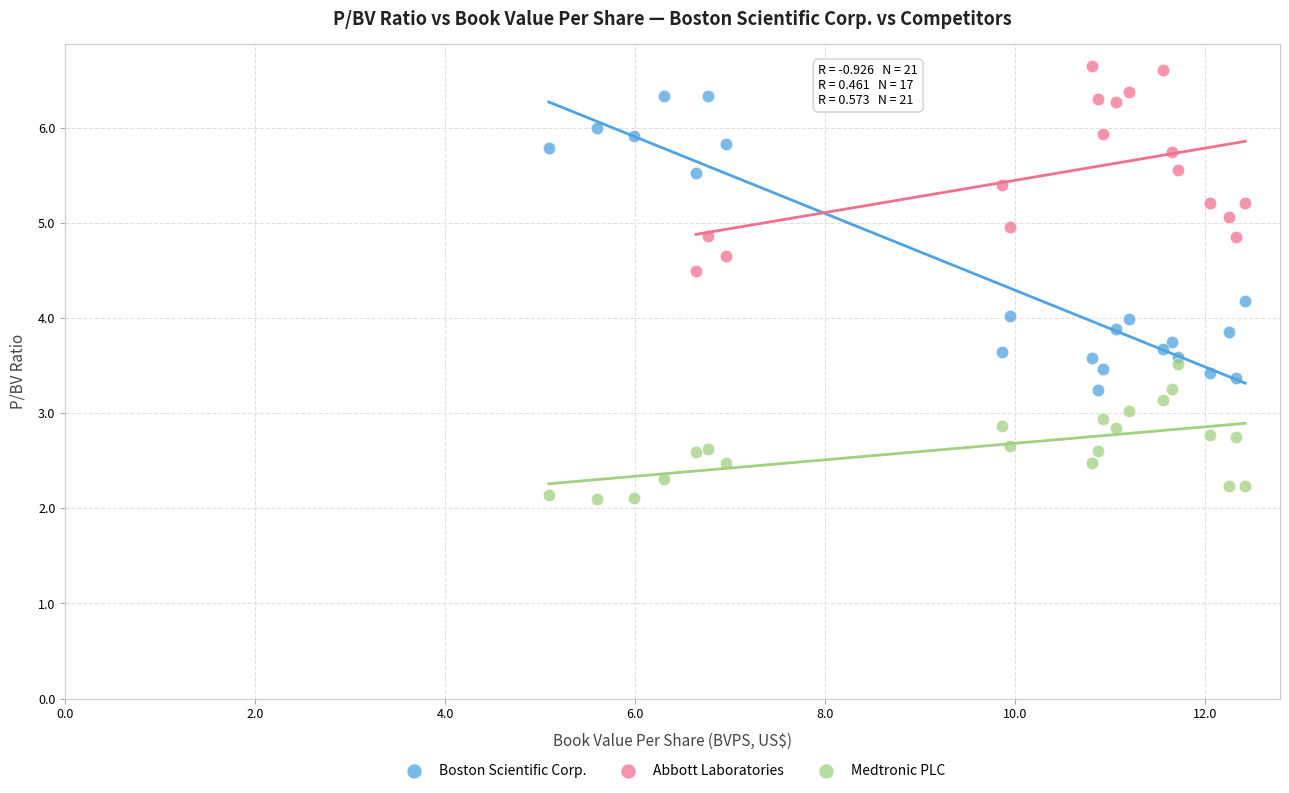

Which series contains the lowest Y value?

Medtronic PLC